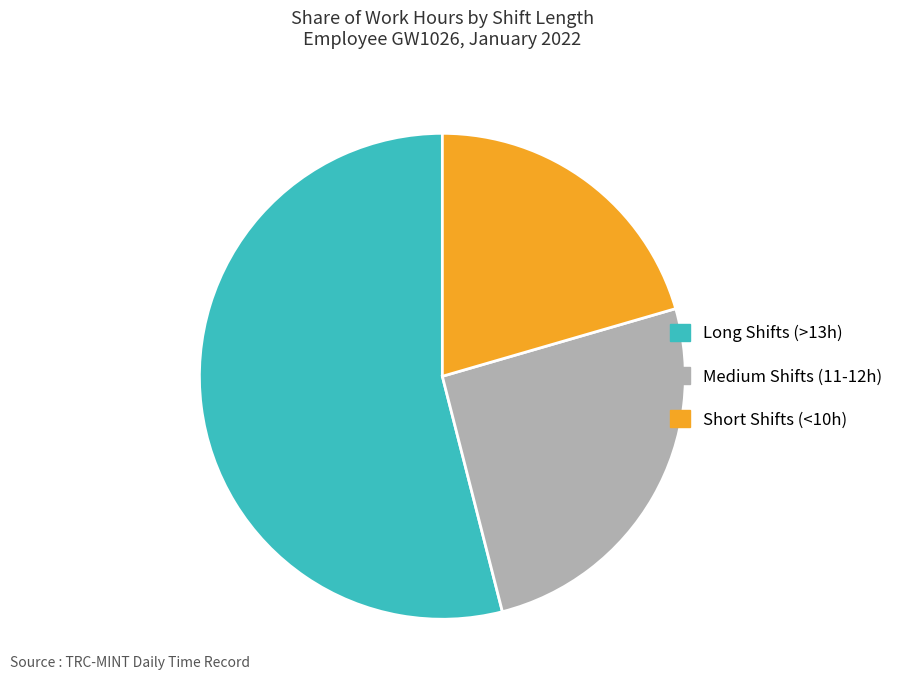

Is there a majority slice in this chart?

Yes